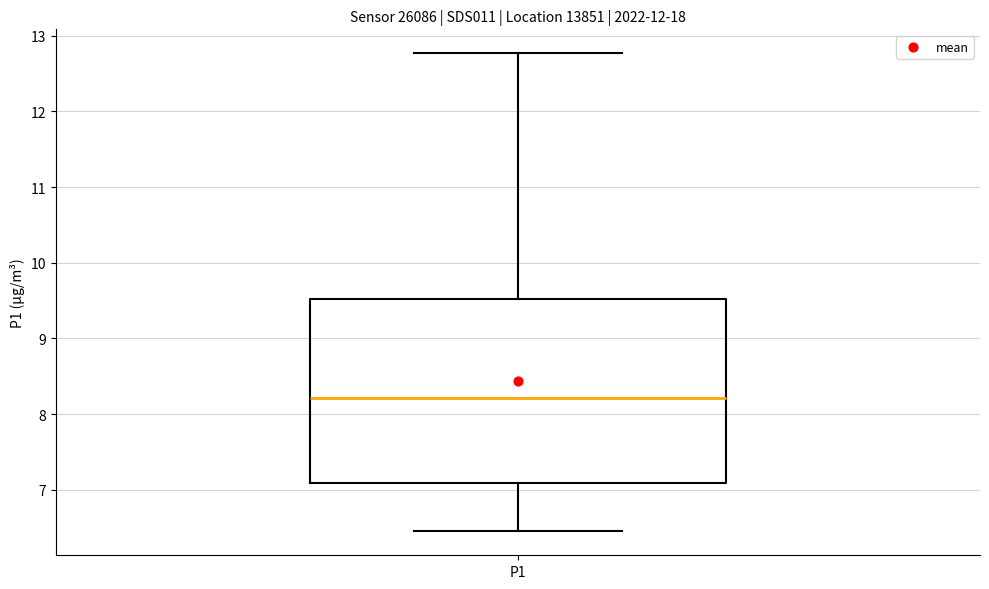

Where is the lower edge of the box for P1 on the y-axis? The values are not printed on the chart, so give them approximately, as read against the axis.

7.1